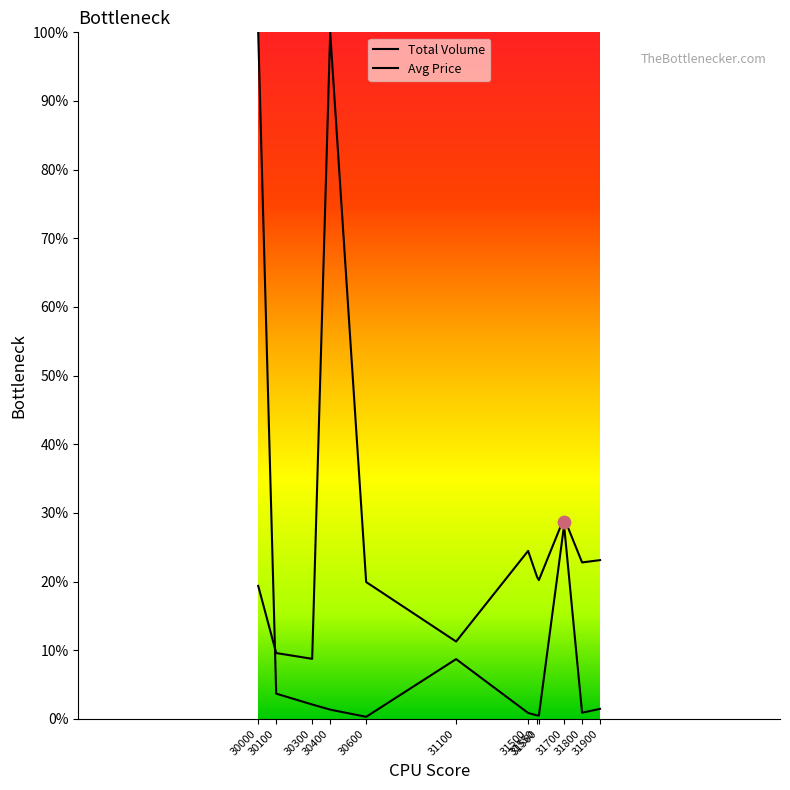

Which series has the largest total across all categories?

Avg Price